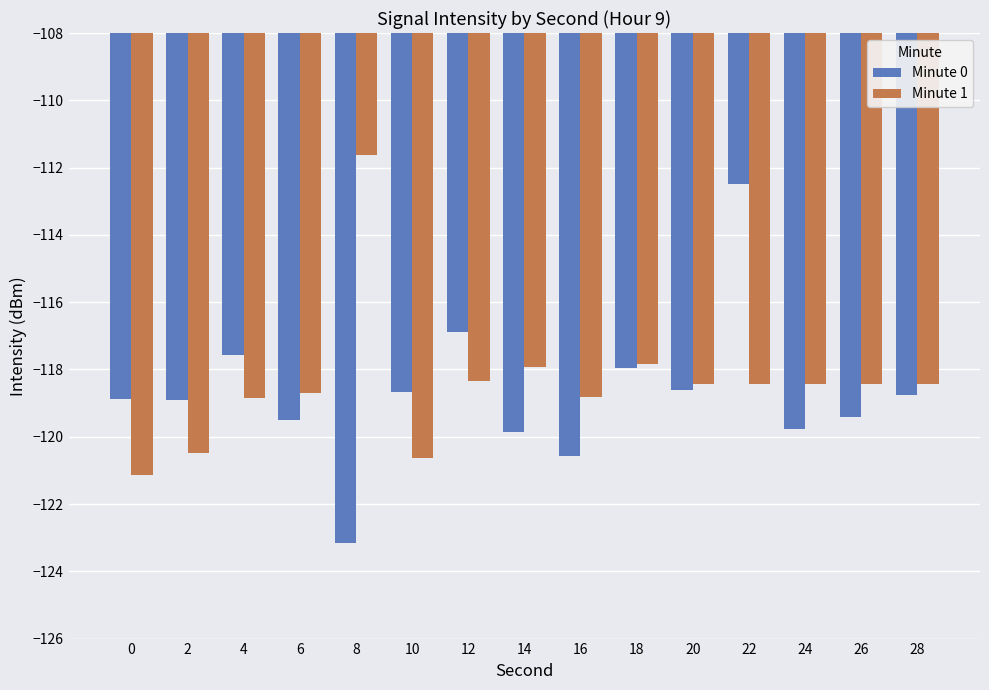

The Minute 1 series shows -111.6 at 8. True or false?

True